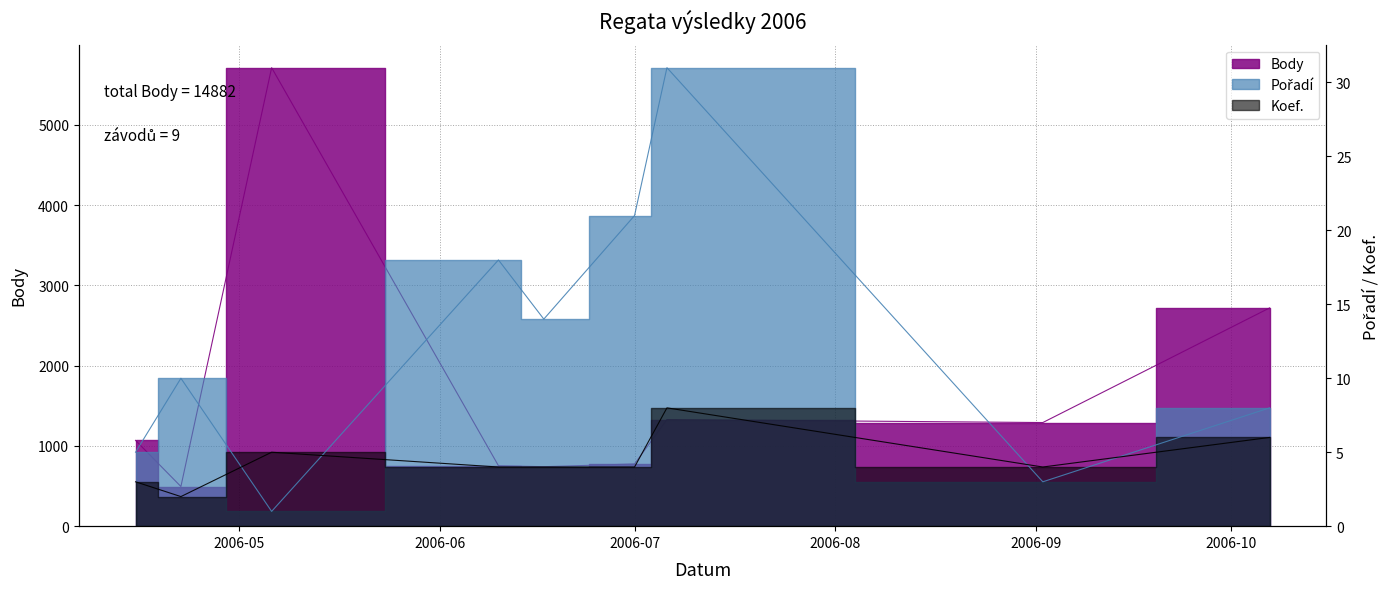

What is the sum of all Body values?

14882